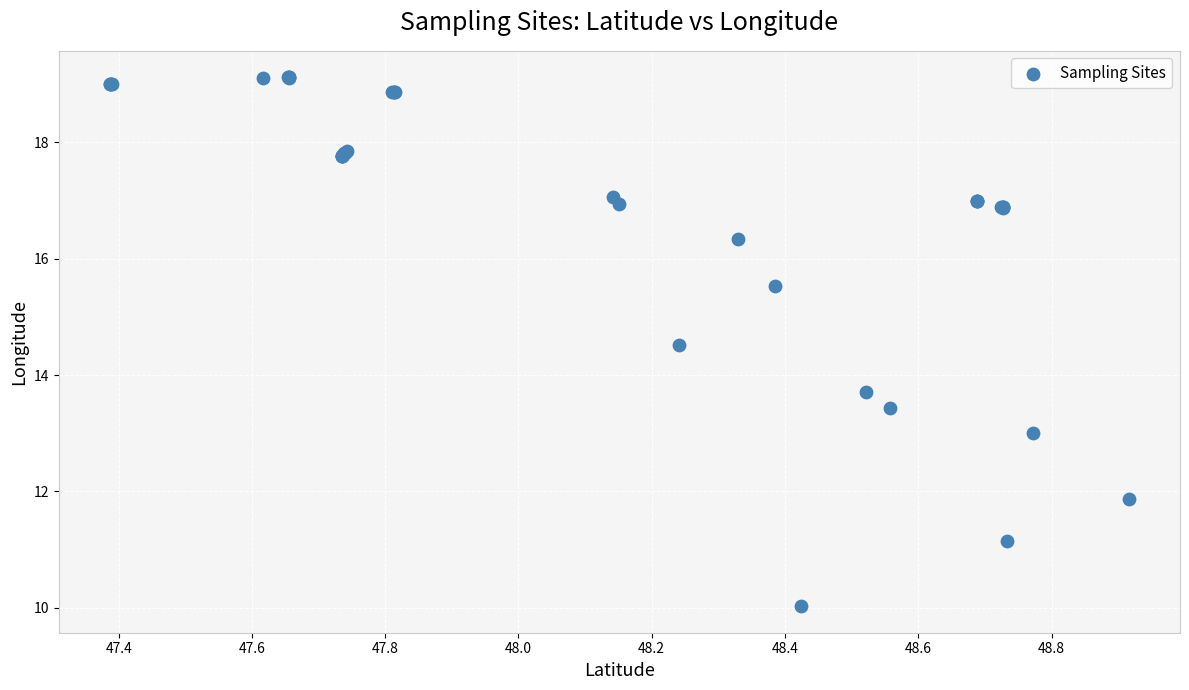

What Y value in the scatter plot is closest to 14?

13.7